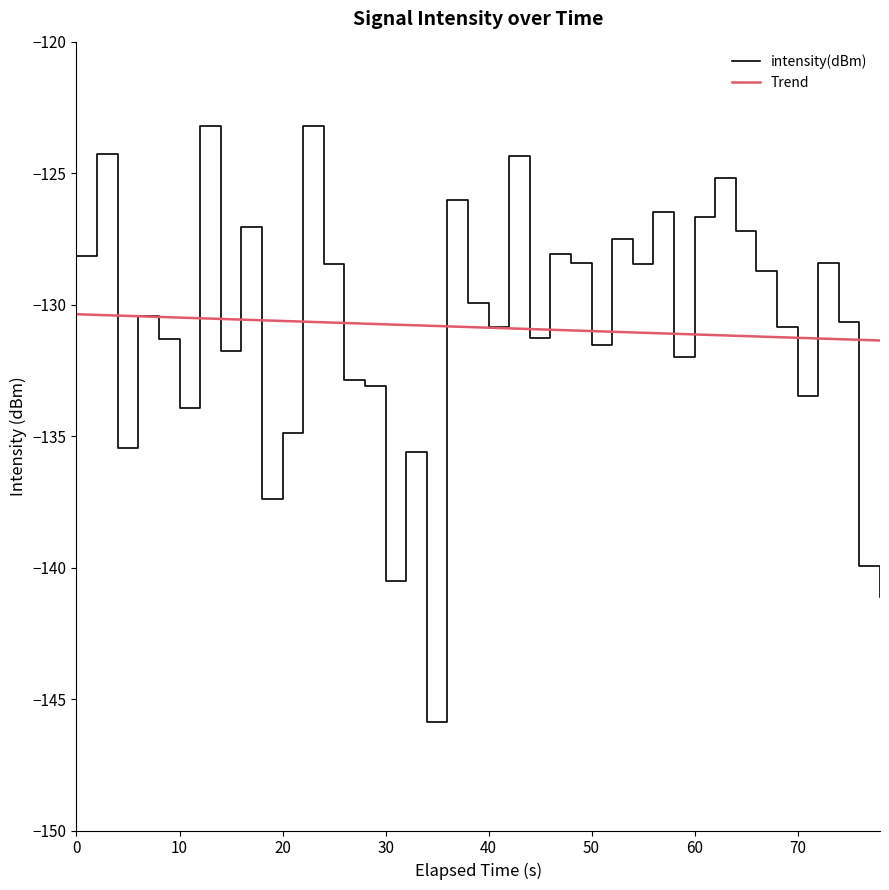

Which series has the widest spread of values?

intensity(dBm)